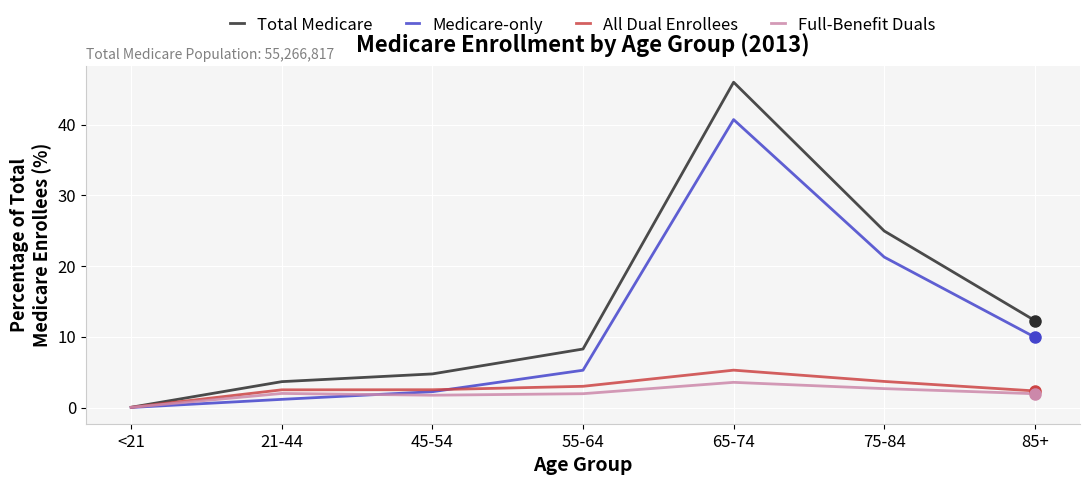

What is the difference between the Full-Benefit Duals values at 65-74 and 45-54?

1.8